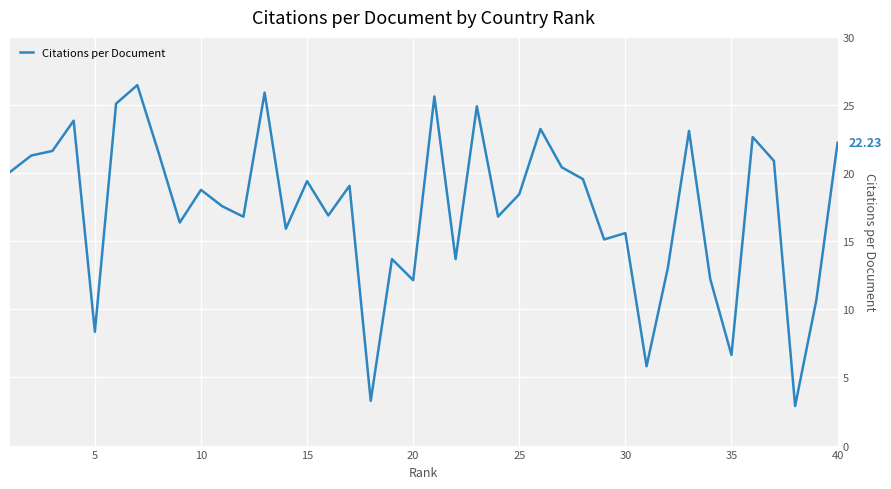

What is the difference between the maximum and minimum values?

23.6